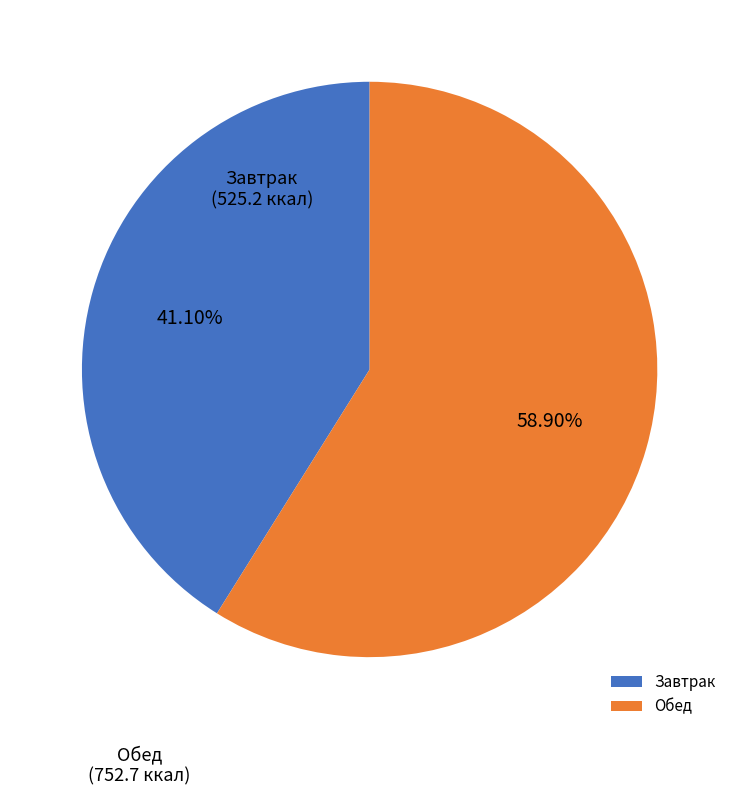

How many segments does this pie chart have?

2